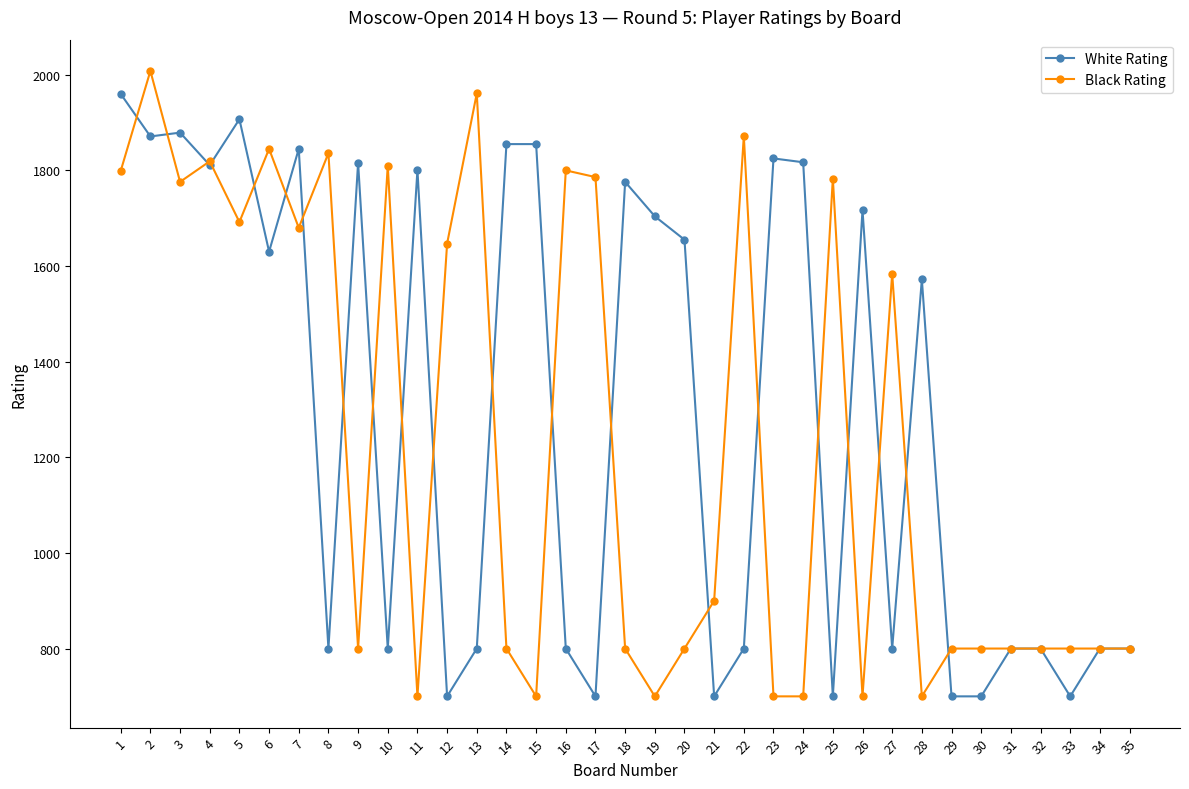

Where is the first local minimum for Black Rating?

3